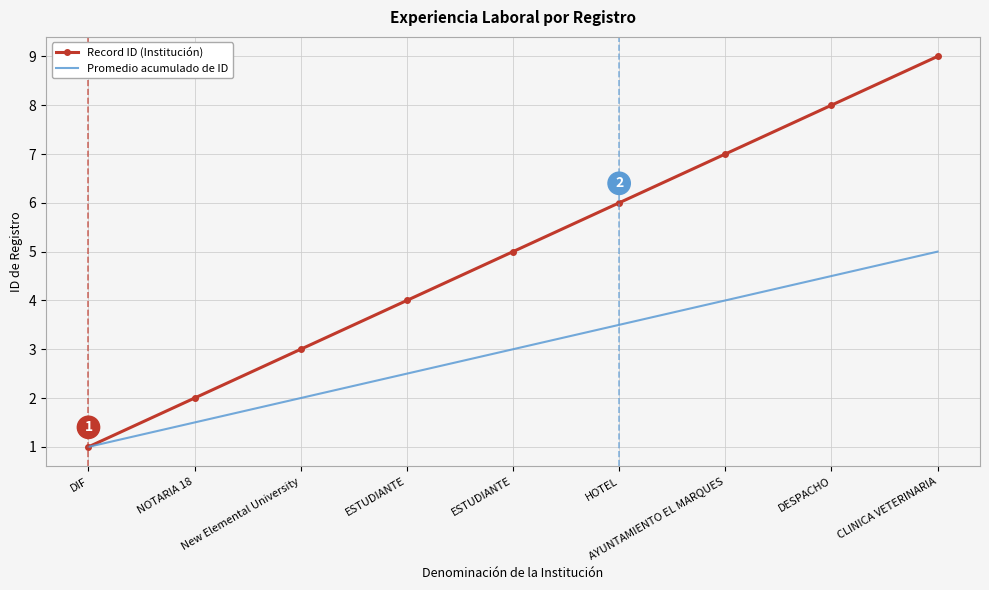

What are all the series names shown in the legend?

Record ID (Institución), Promedio acumulado de ID